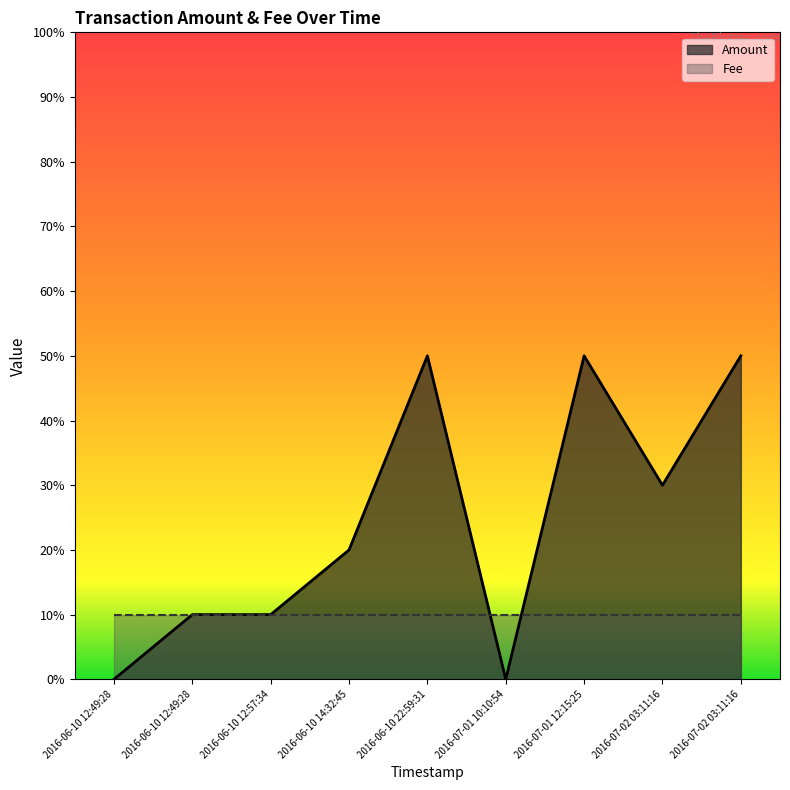

How many values are above zero?

7